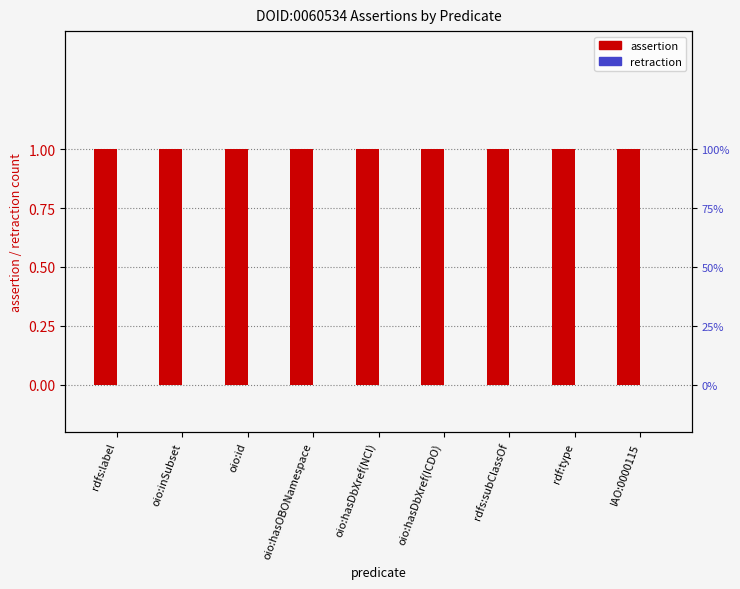

Are the bars horizontal?

No